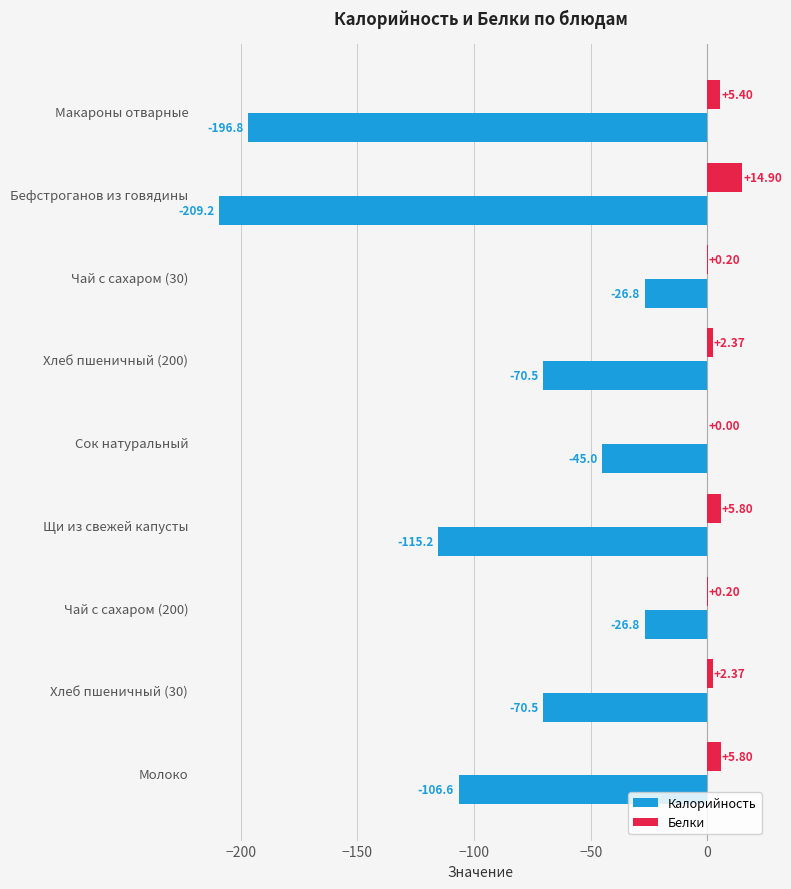

Between Сок натуральный and Щи из свежей капусты, which series saw the biggest shift?

Калорийность